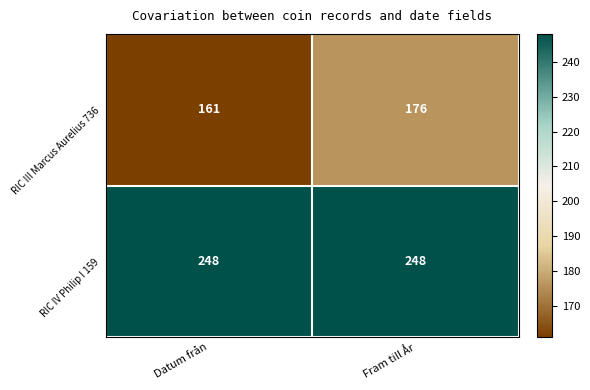

True or false: RIC IV Philip I 159 has a value of 248 at Fram till År.

True